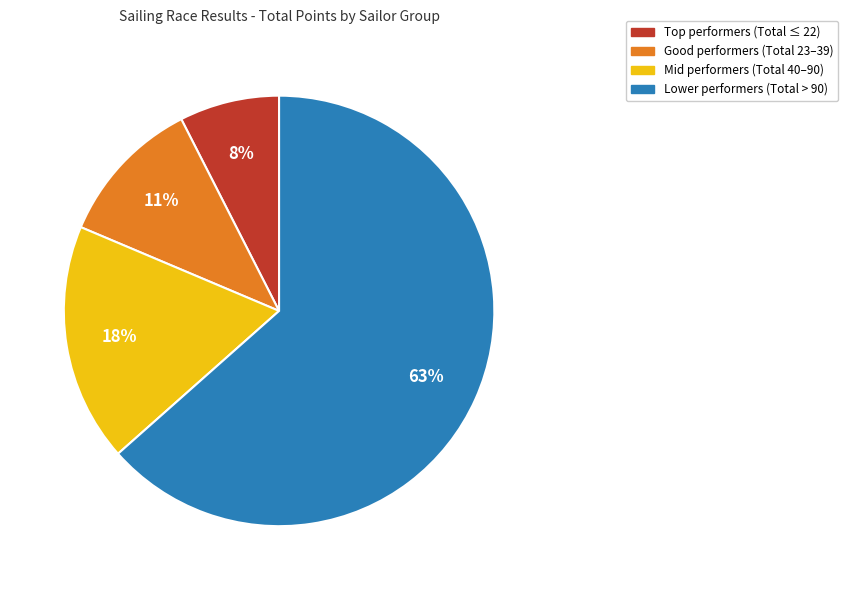

Does any single category account for the majority?

Yes